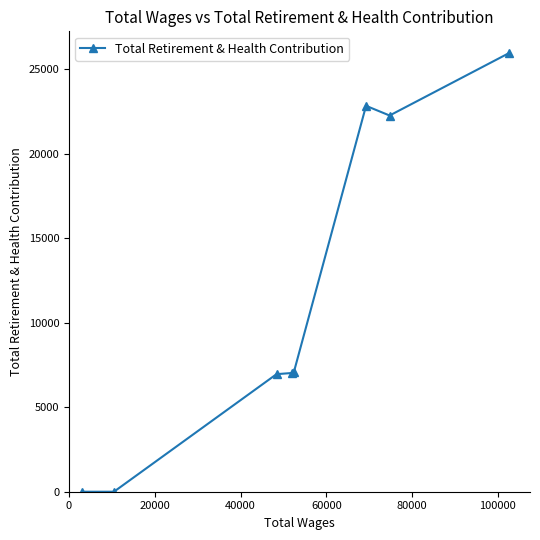

What is the average value?

11509